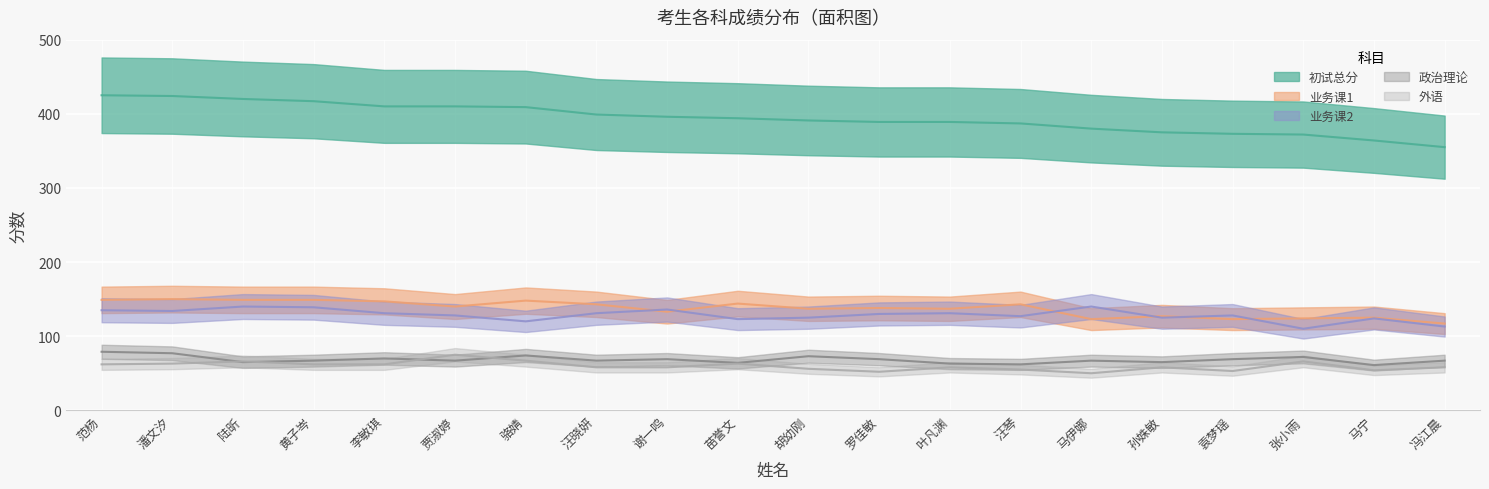

What is the lowest value of the 外语 series?

50